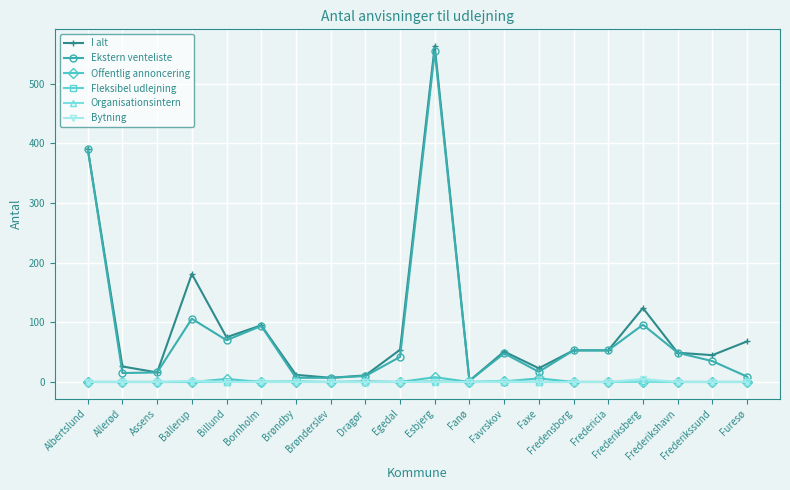

At how many categories does at least one series exceed 149?

3